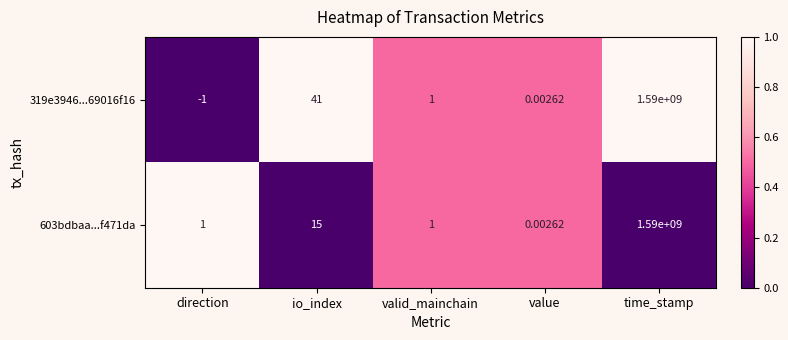

At which label does 319e3946...69016f16 first exceed 1?

io_index